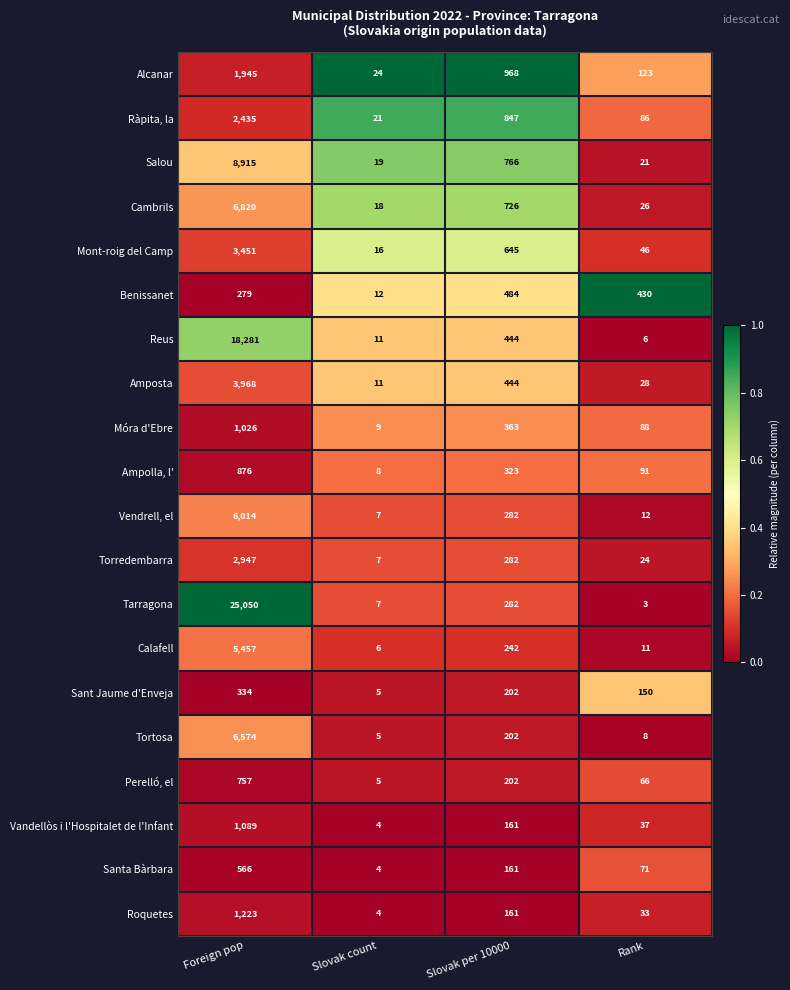

At Rank, list the series in order from smallest to largest.

Tarragona, Reus, Tortosa, Calafell, Vendrell, el, Salou, Torredembarra, Cambrils, Amposta, Roquetes, Vandellòs i l'Hospitalet de l'Infant, Mont-roig del Camp, Perelló, el, Santa Bàrbara, Ràpita, la, Móra d'Ebre, Ampolla, l', Alcanar, Sant Jaume d'Enveja, Benissanet